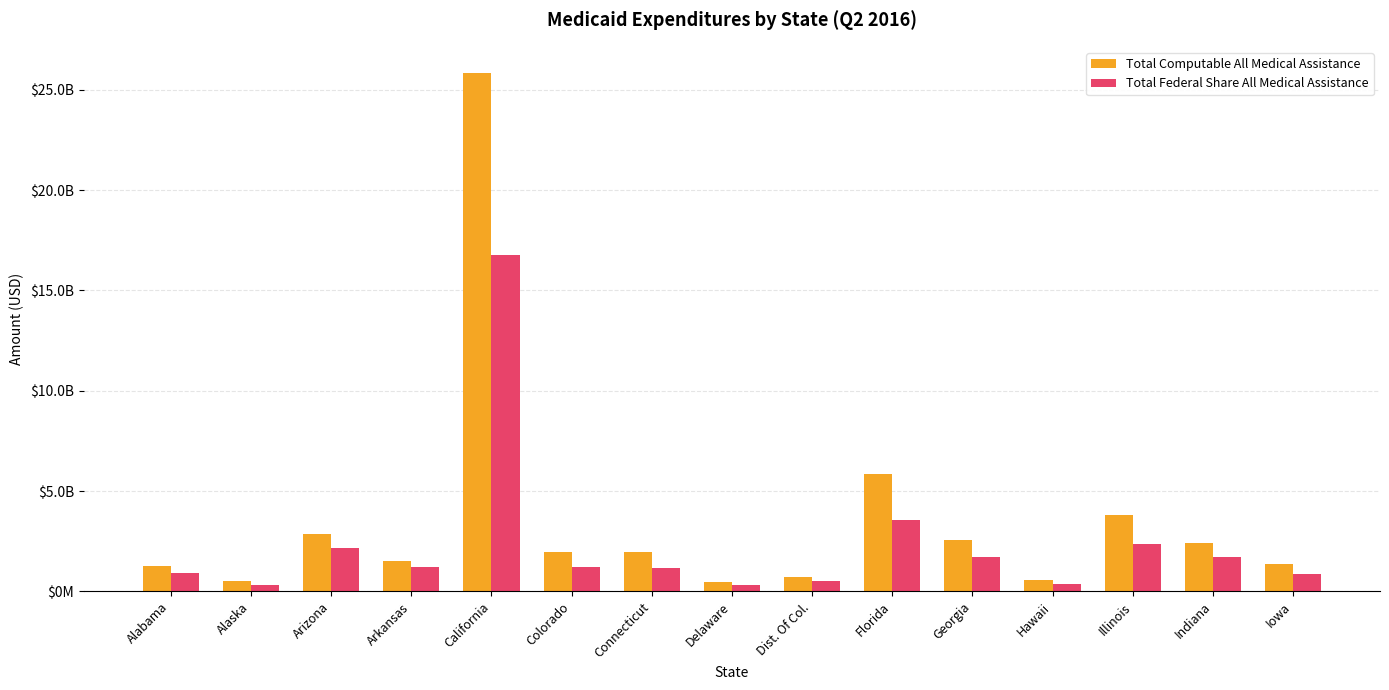

At which category is the sum across all series the highest?

California